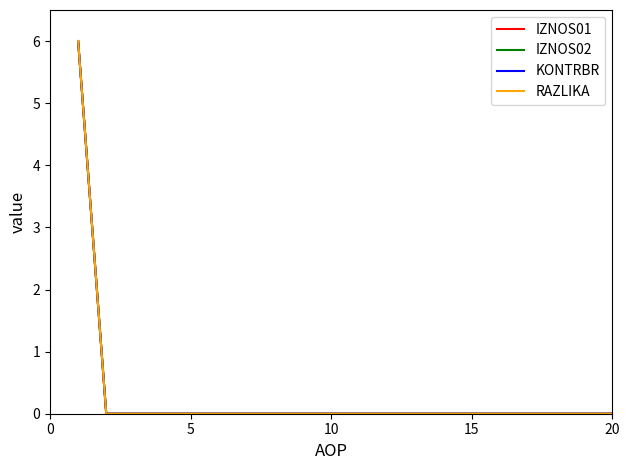

True or false: IZNOS01 and RAZLIKA intersect in this chart.

False